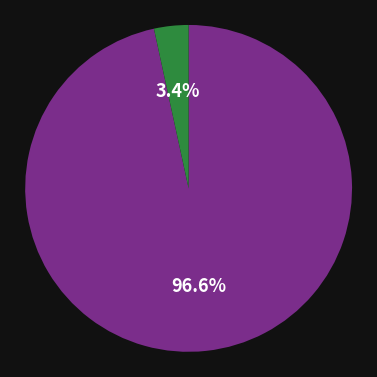

Which category has the smallest portion of the pie?

Яблоко